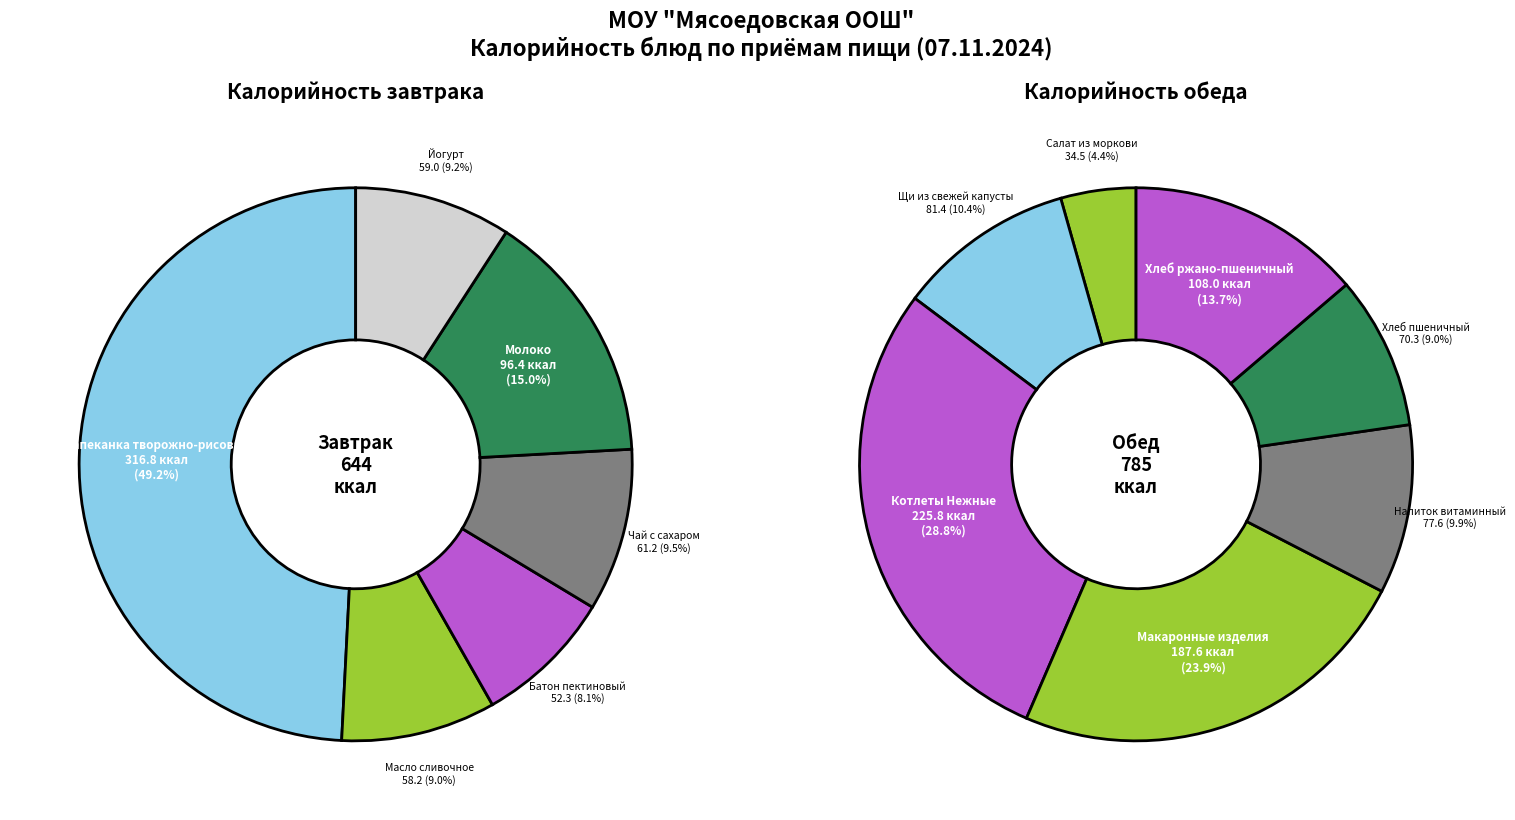

Does any single category account for the majority?

No